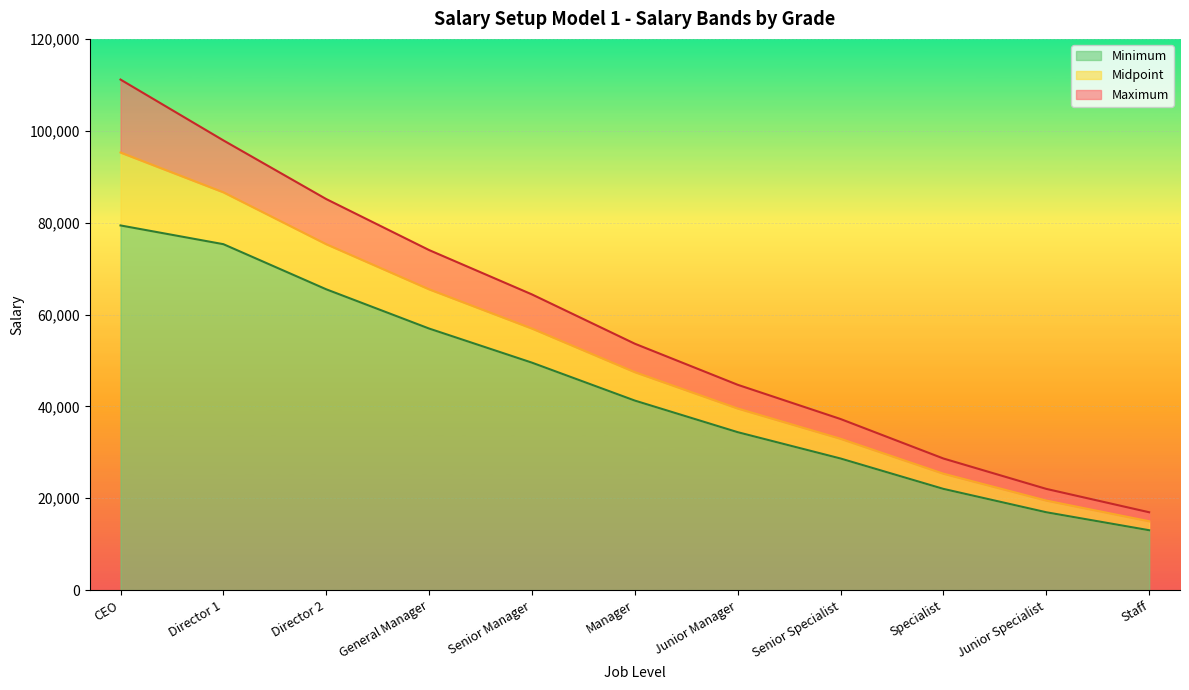

Which has a higher value, General Manager or Staff?

General Manager